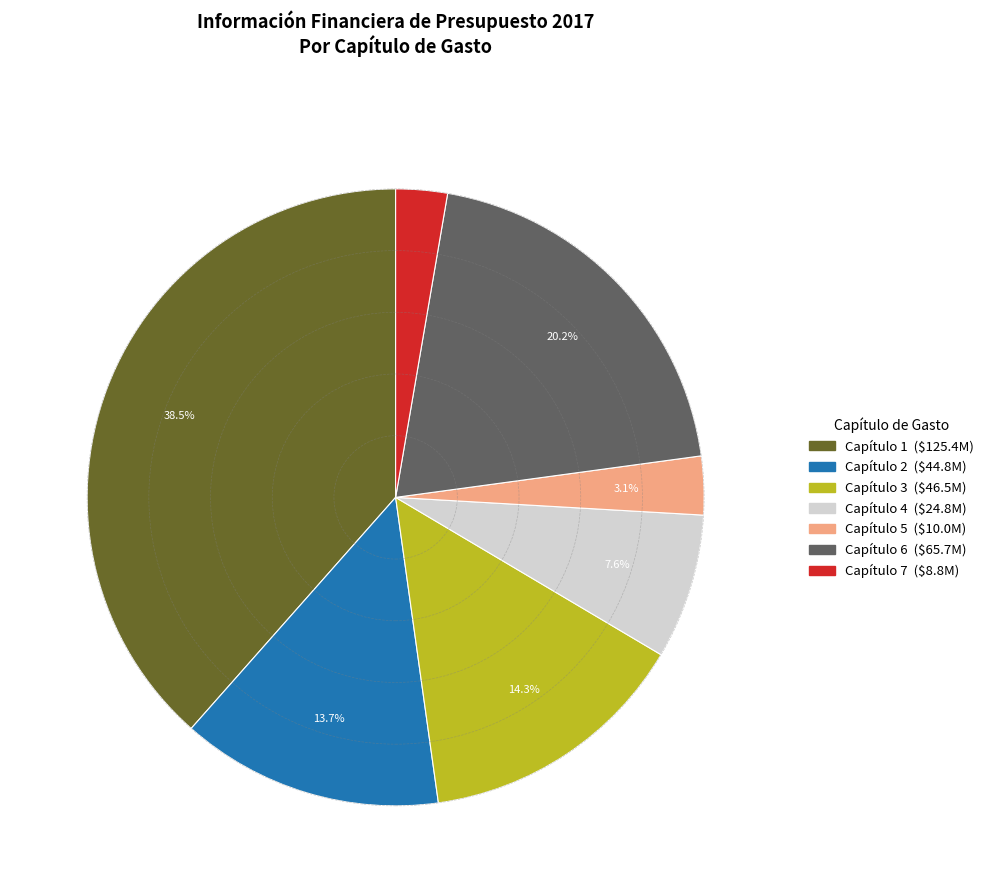

To the nearest percent, what is the average slice percentage?

14%